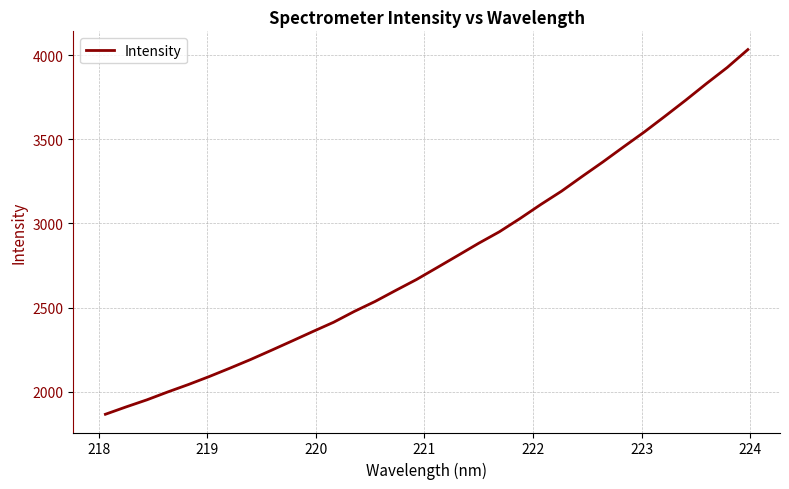

What is the difference between the maximum and minimum values?

2165.7